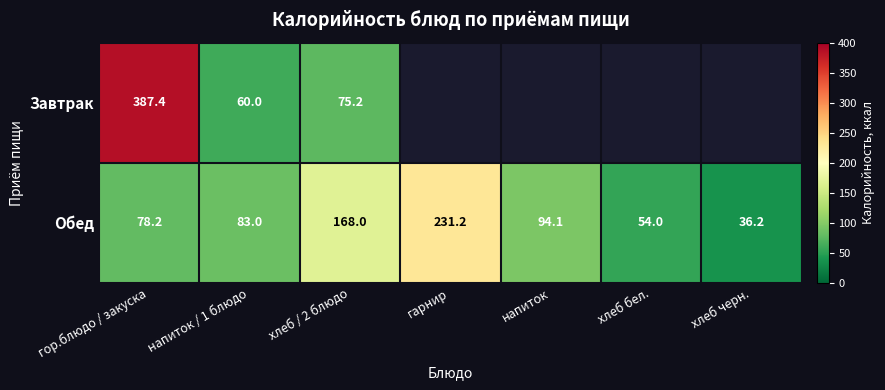

Rank the categories by Обед value from highest to lowest.

гарнир, хлеб / 2 блюдо, напиток, напиток / 1 блюдо, гор.блюдо / закуска, хлеб бел., хлеб черн.